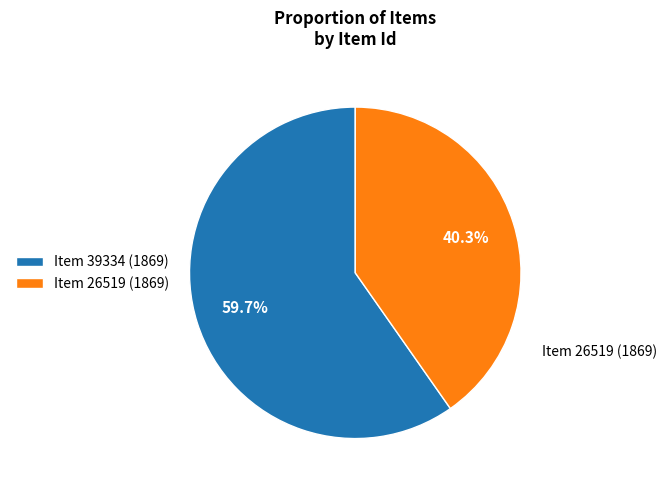

What percentage is the Item 26519 (1869) slice, to the nearest percent?

40%